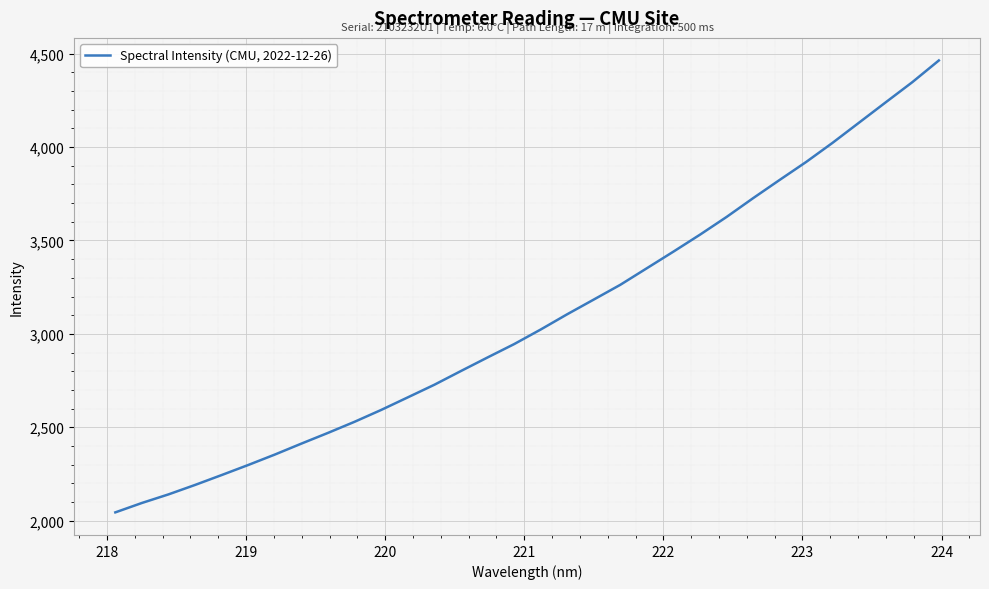

What is the minimum value shown in the chart?

2044.3